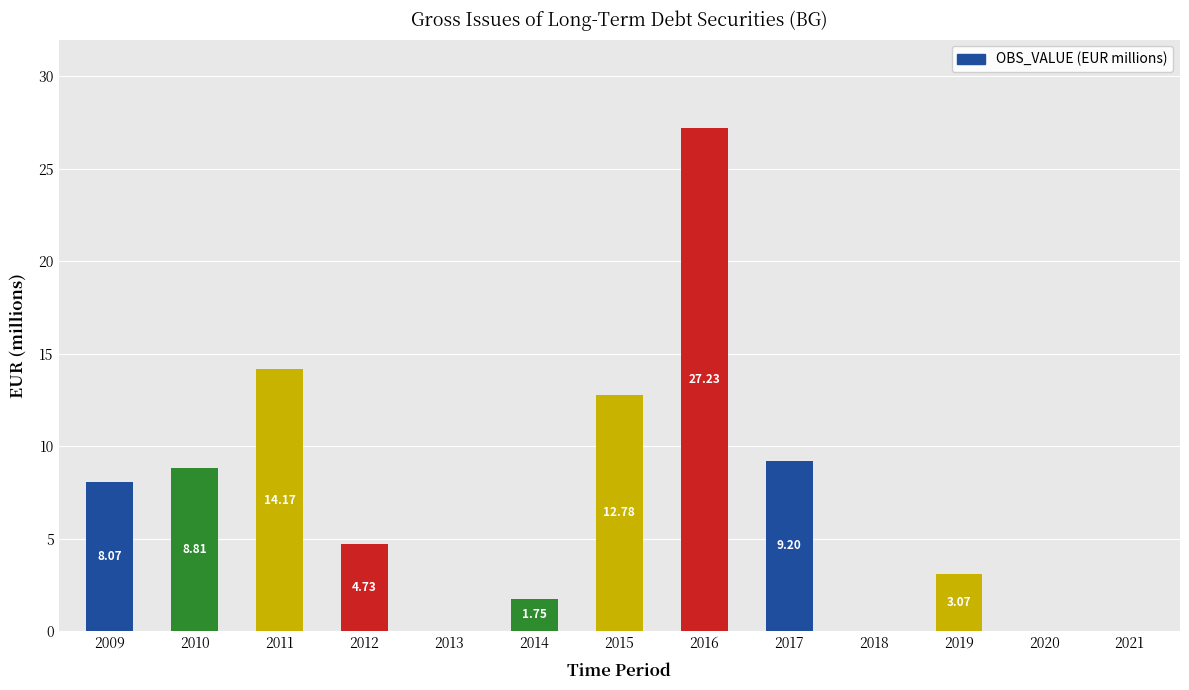

True or false: the data shows 12.8 at 2015.

True